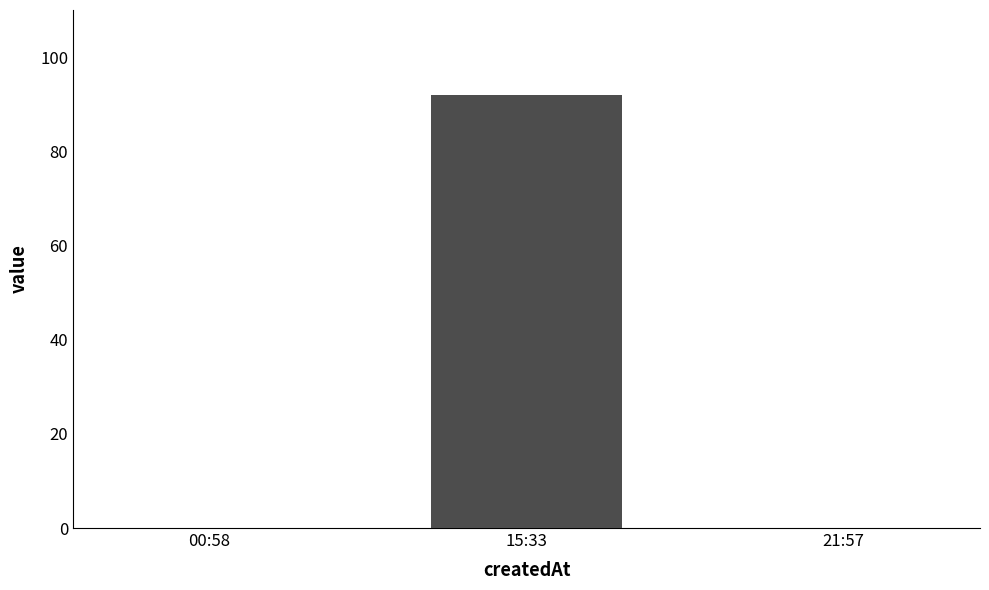

The chart shows a value of 159 at 15:33. True or false?

False